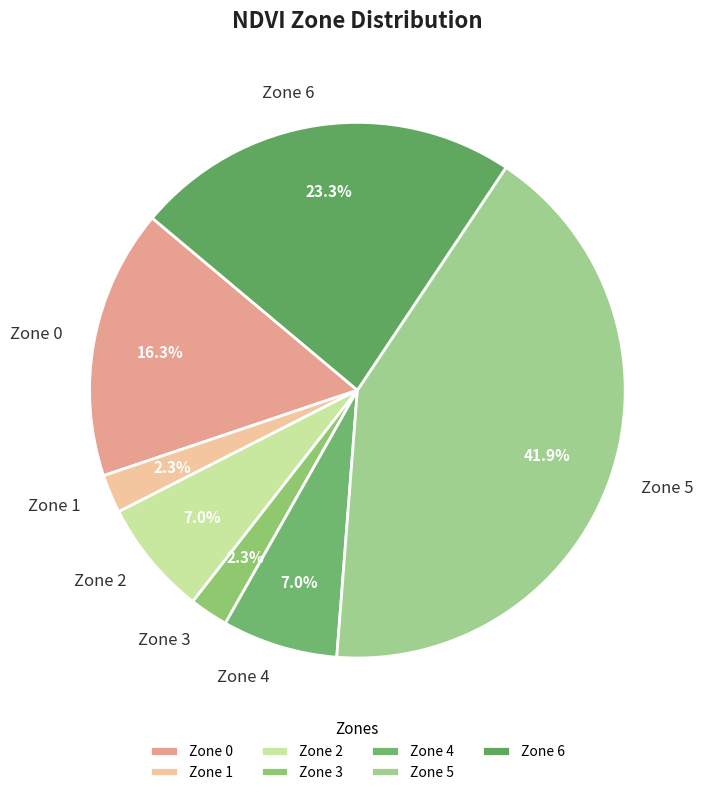

What percentage is the Zone 3 slice, to the nearest percent?

2%